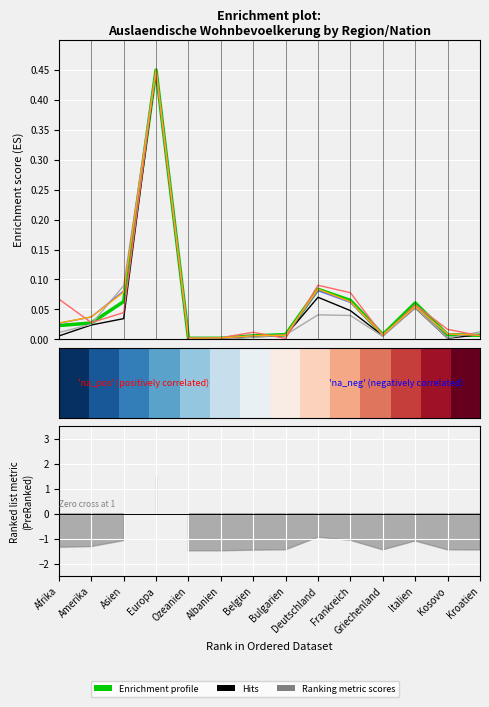

True or false: Kurzaufenthalter L Total has more than 0 points higher than both neighbors.

True